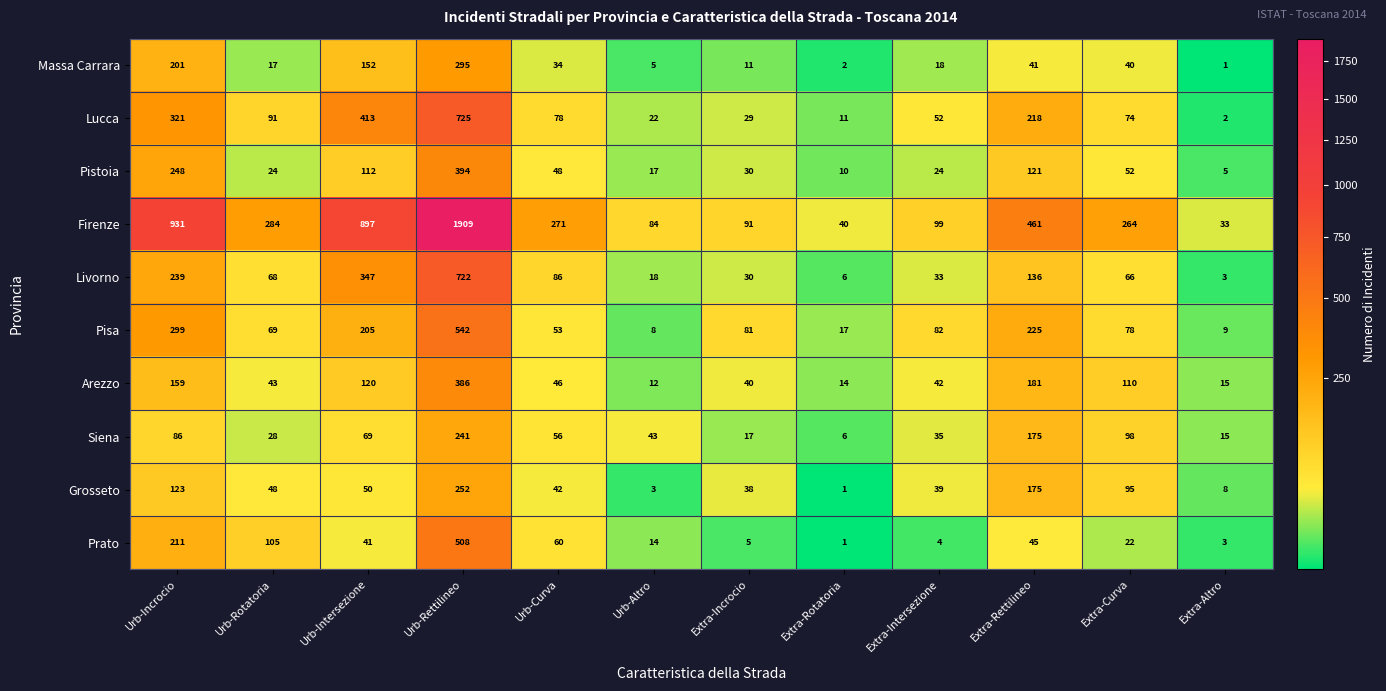

How many distinct data groups are displayed?

10